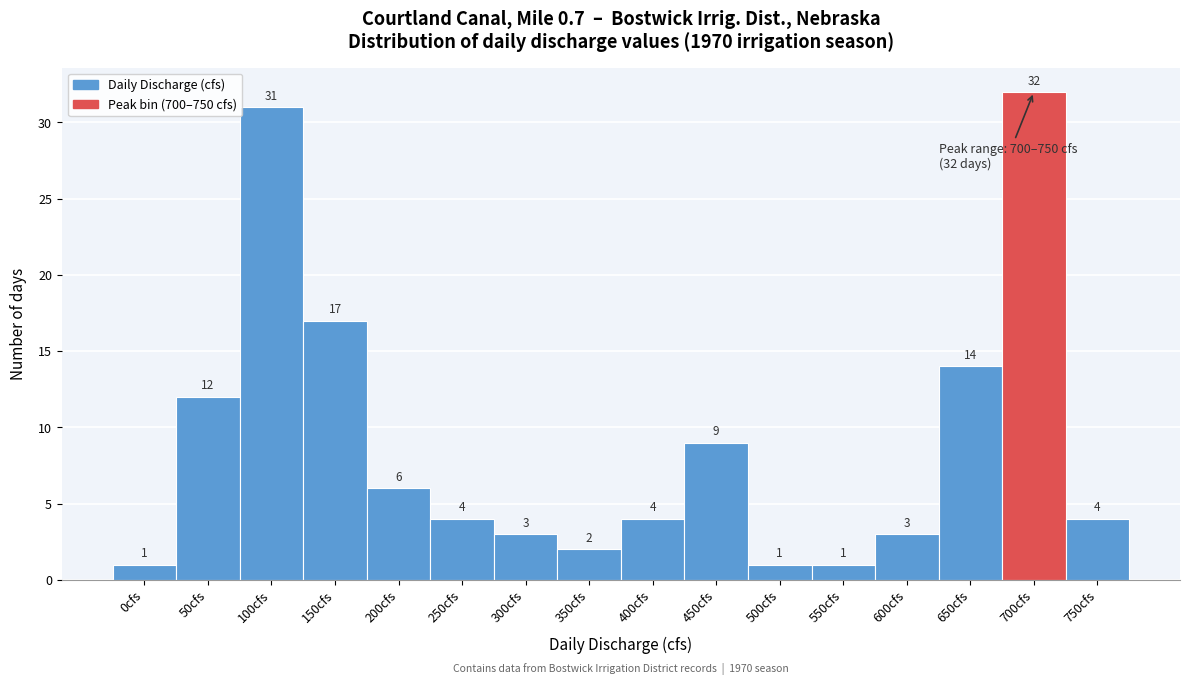

Reading left to right, transcribe all the data shown in this chart.

0cfs=1	50cfs=12	100cfs=31	150cfs=17	200cfs=6	250cfs=4	300cfs=3	350cfs=2	400cfs=4	450cfs=9	500cfs=1	550cfs=1	600cfs=3	650cfs=14	700cfs=32	750cfs=4